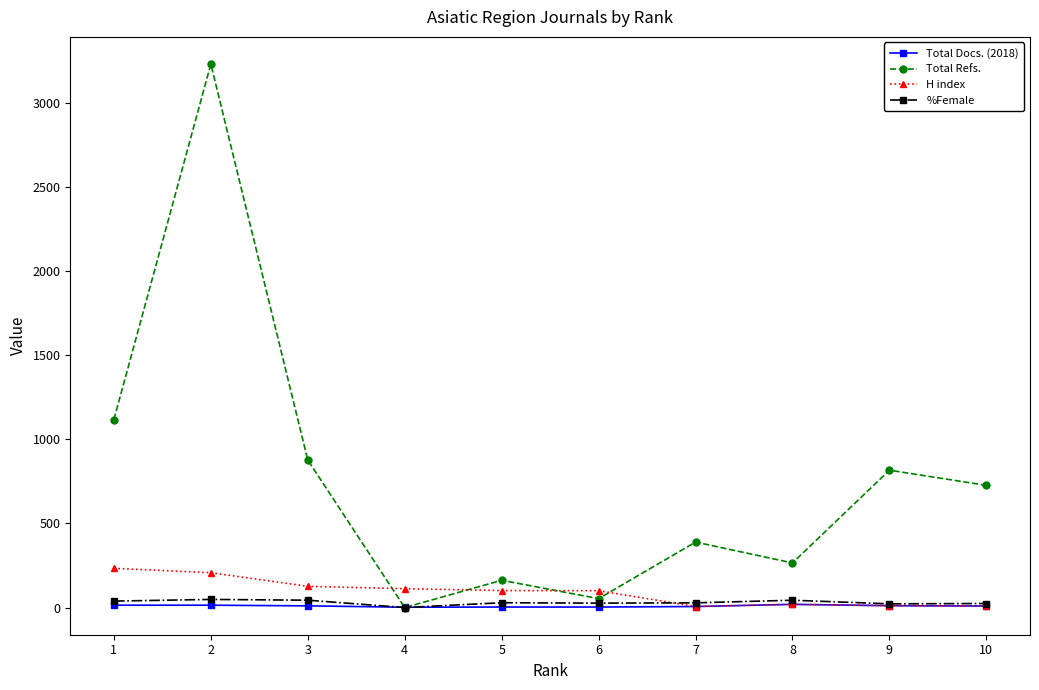

Which series has the largest total across all categories?

Total Refs.